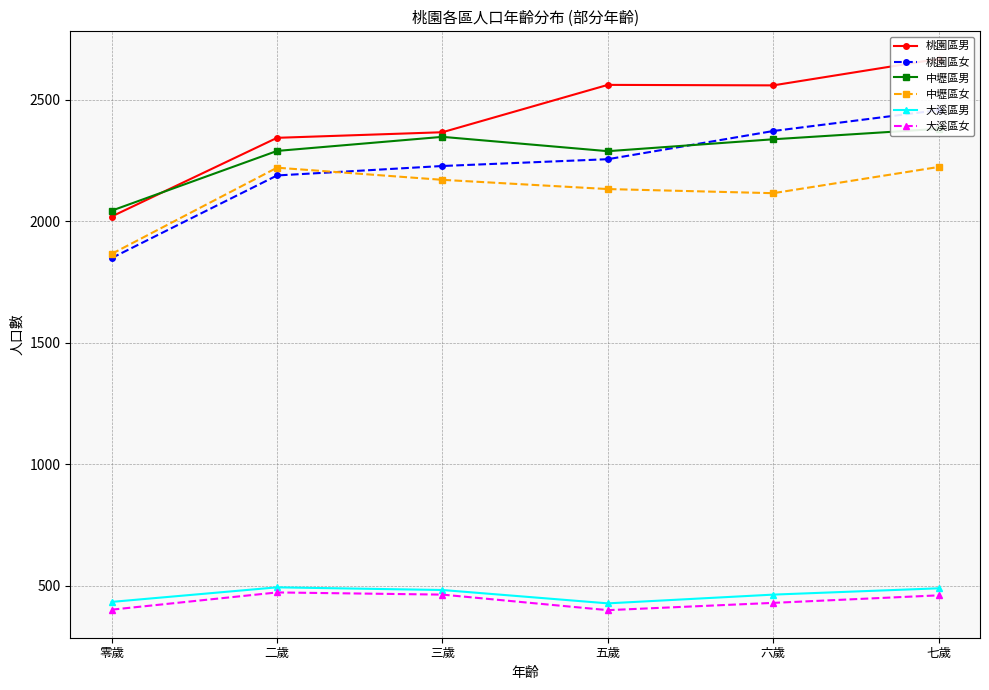

Read the 中壢區女 value at 五歲, to the nearest 10.

2130